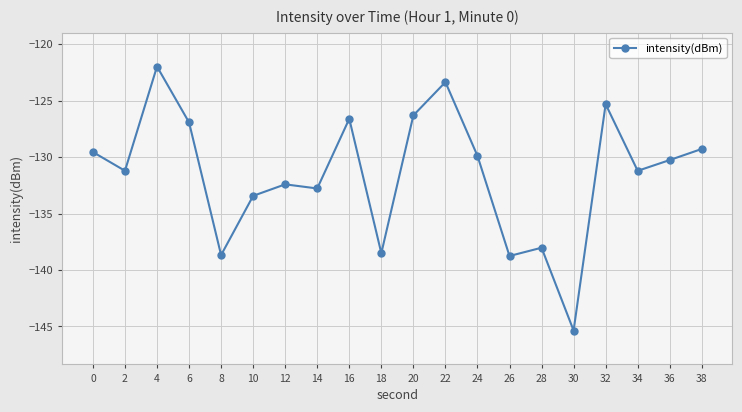

How many distinct data groups are displayed?

1